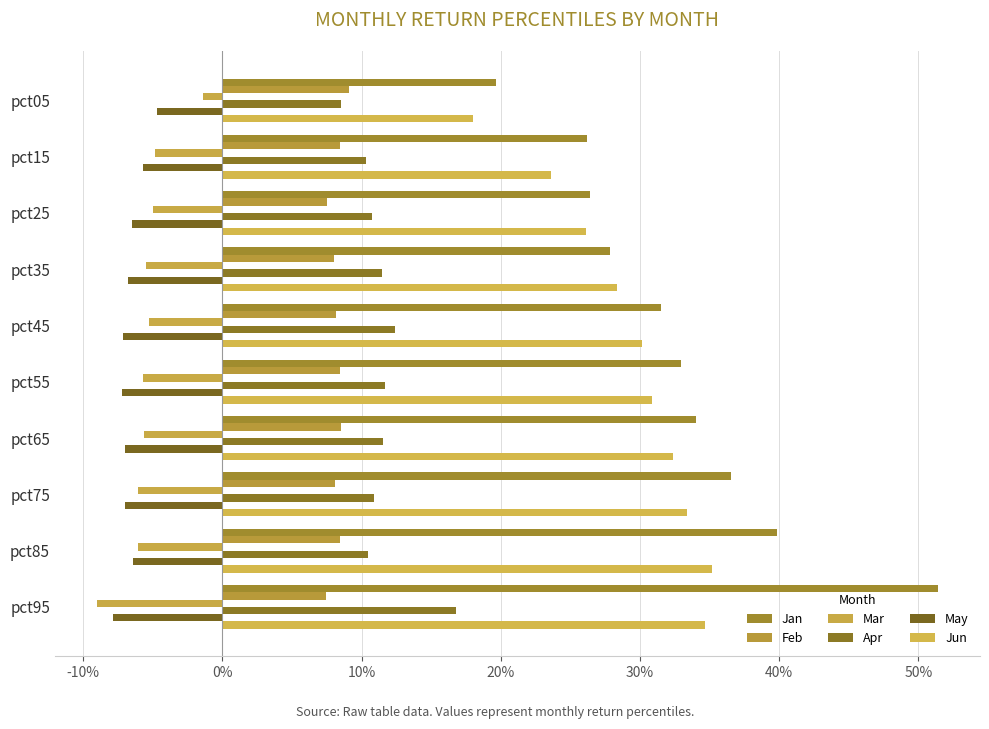

At how many categories does at least one series exceed 0?

10